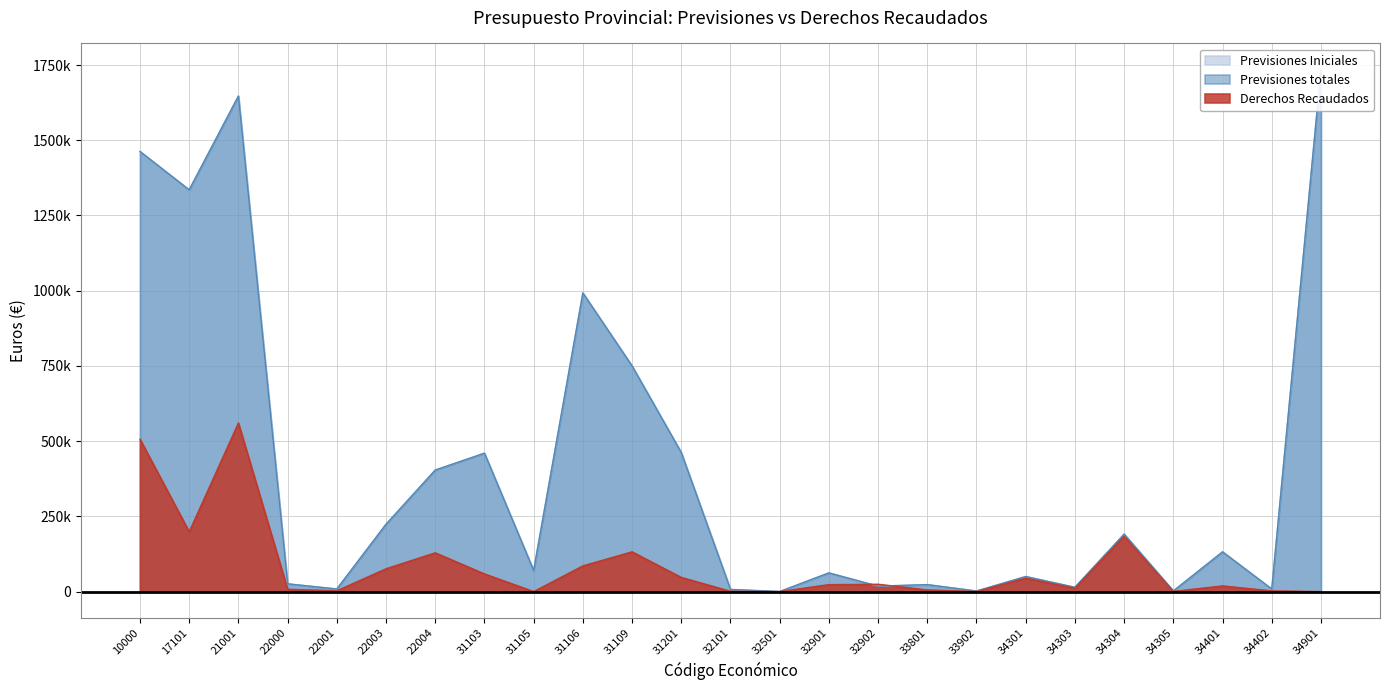

In Derechos Recaudados, how many points are higher than both neighbors (excluding endpoints)?

7